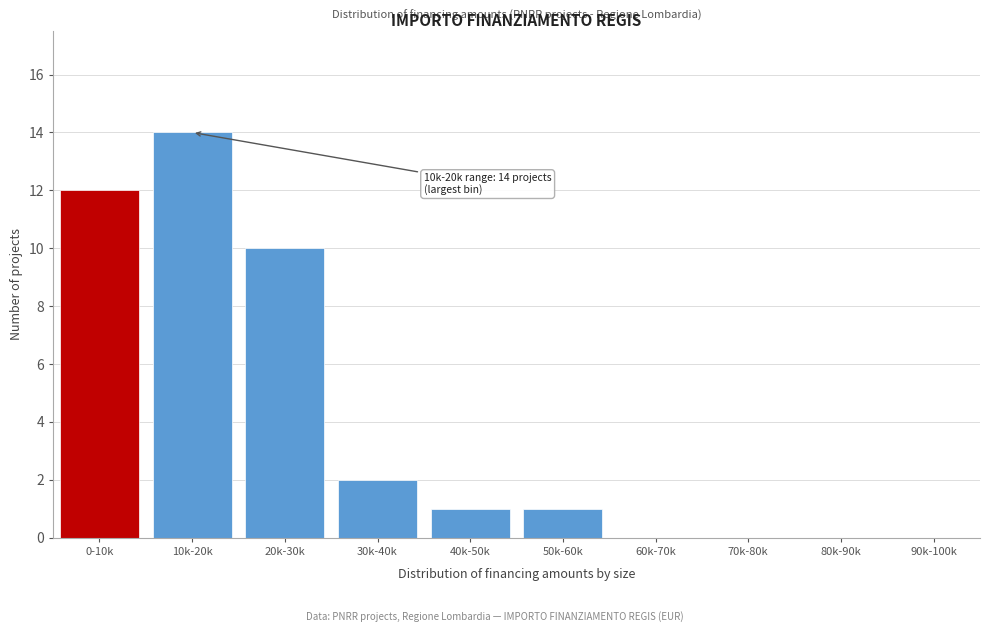

Reading left to right, list all the values displayed in this chart.

0-10k=12	10k-20k=14	20k-30k=10	30k-40k=2	40k-50k=1	50k-60k=1	60k-70k=0	70k-80k=0	80k-90k=0	90k-100k=0